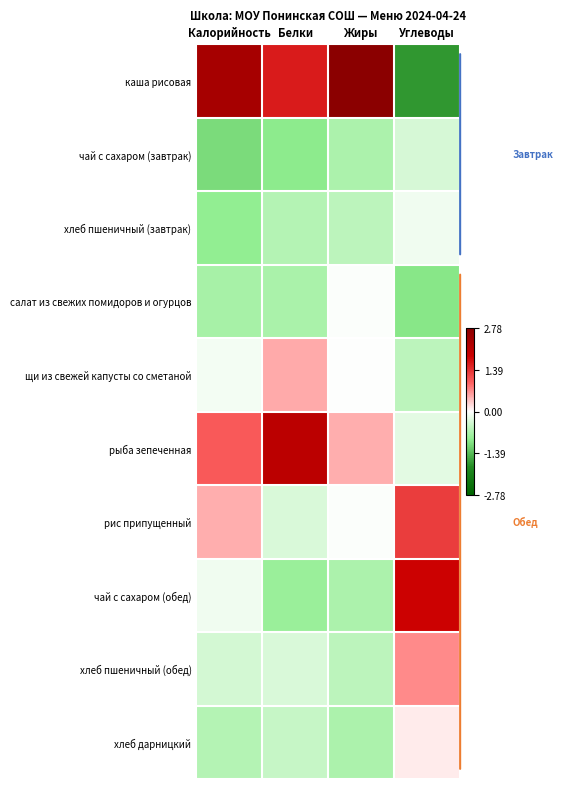

Reading right to left, extract all data points from this chart.

каша рисовая: Углеводы=-1.7	Жиры=2.8	Белки=1.6	Калорийность=2.4
чай с сахаром (завтрак): Углеводы=-0.3	Жиры=-0.7	Белки=-0.9	Калорийность=-1.1
хлеб пшеничный (завтрак): Углеводы=-0.1	Жиры=-0.6	Белки=-0.6	Калорийность=-0.9
салат из свежих помидоров и огурцов: Углеводы=-1.0	Жиры=-0.0	Белки=-0.7	Калорийность=-0.7
щи из свежей капусты со сметаной: Углеводы=-0.6	Жиры=-0.0	Белки=0.5	Калорийность=-0.1
рыба зепеченная: Углеводы=-0.2	Жиры=0.5	Белки=2.1	Калорийность=1.0
рис припущенный: Углеводы=1.3	Жиры=-0.0	Белки=-0.3	Калорийность=0.5
чай с сахаром (обед): Углеводы=1.8	Жиры=-0.7	Белки=-0.8	Калорийность=-0.1
хлеб пшеничный (обед): Углеводы=0.7	Жиры=-0.6	Белки=-0.3	Калорийность=-0.4
хлеб дарницкий: Углеводы=0.1	Жиры=-0.7	Белки=-0.5	Калорийность=-0.6